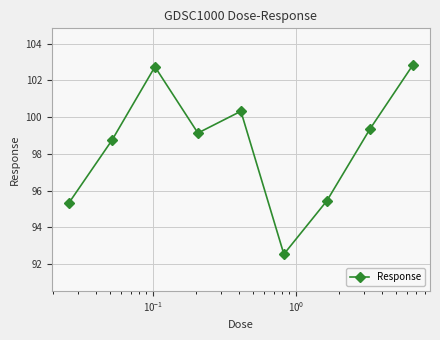

What is the value of the 9th point from the left?

102.8